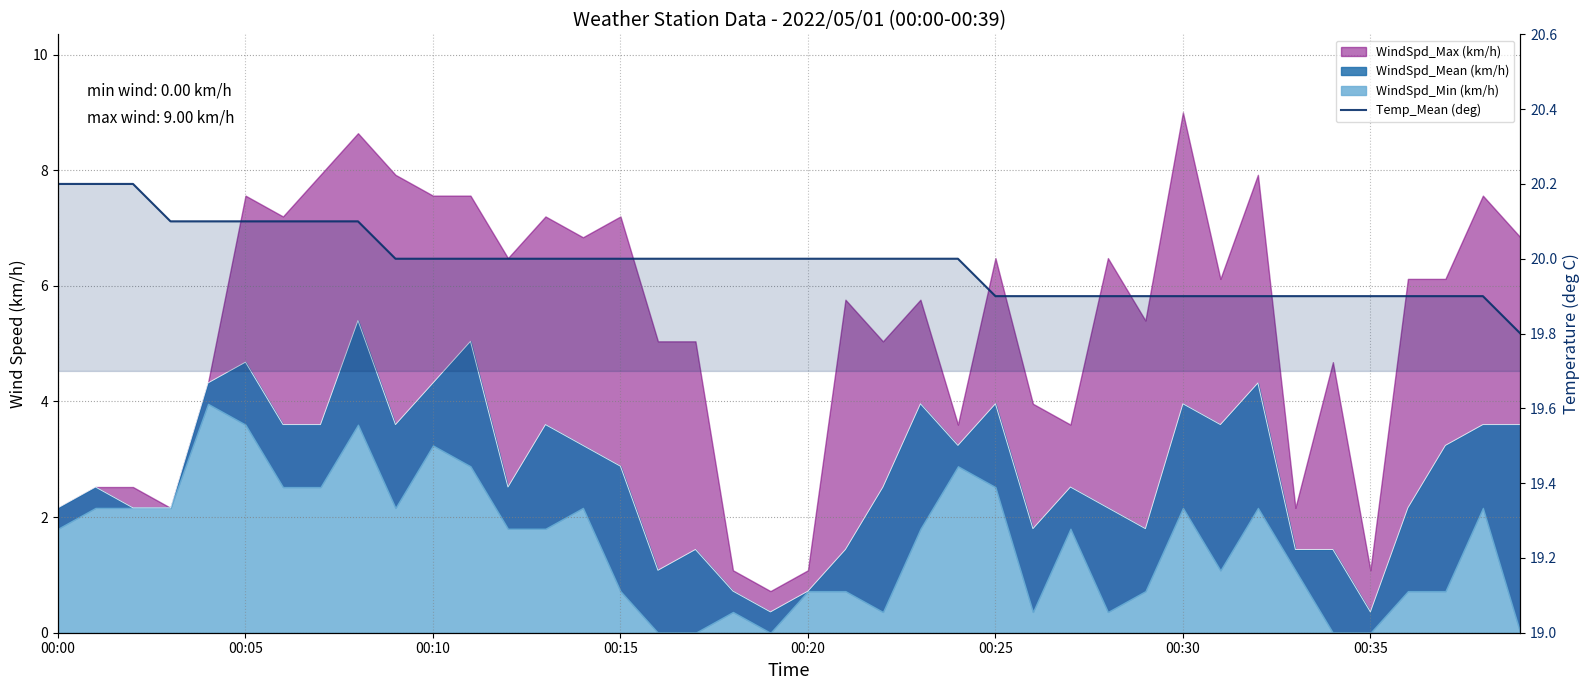

Read the value at 26.

19.9